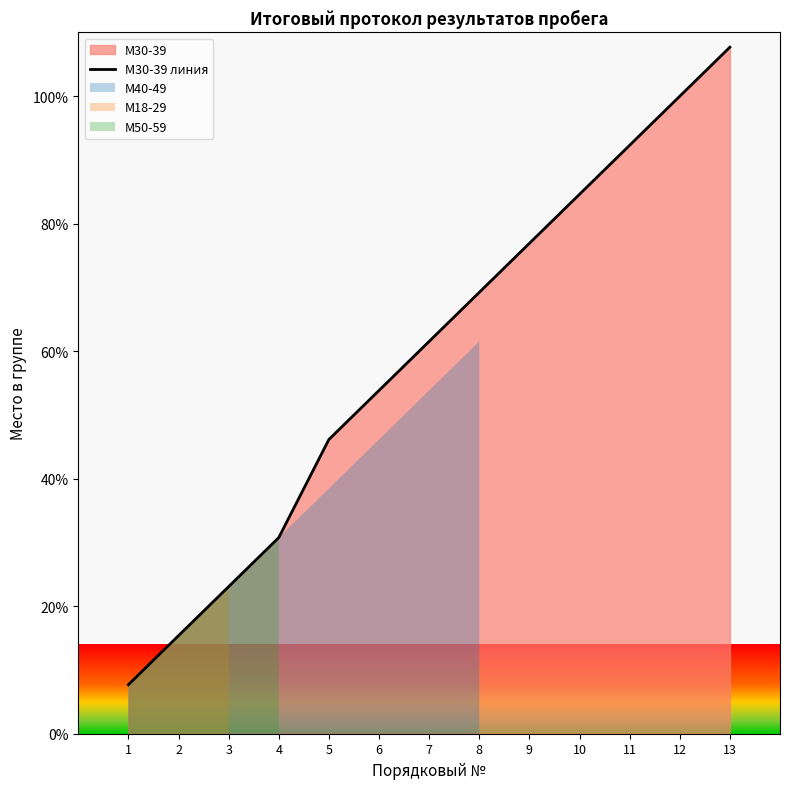

What is the lowest value of the М30-39 линия series?

7.7